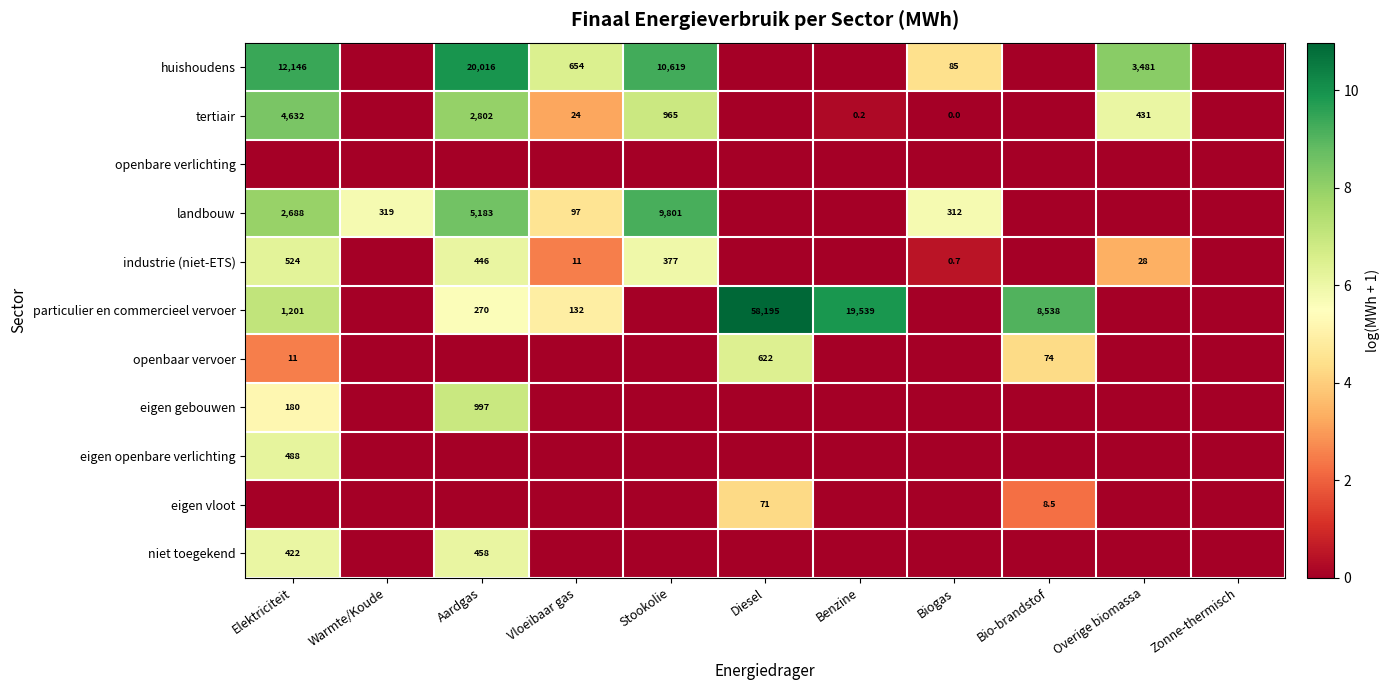

How many series are shown in this chart?

11